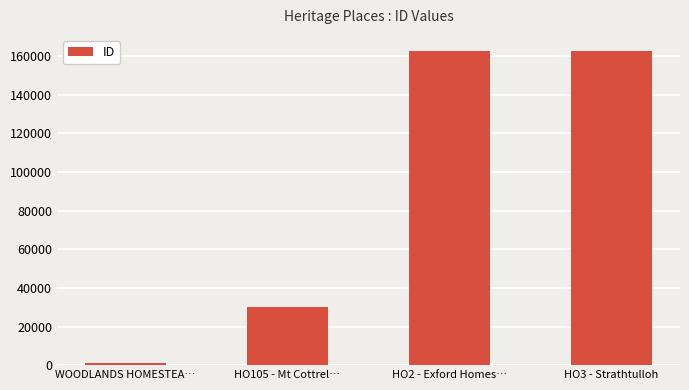

What is the value of the 3rd bar from the left?

162928